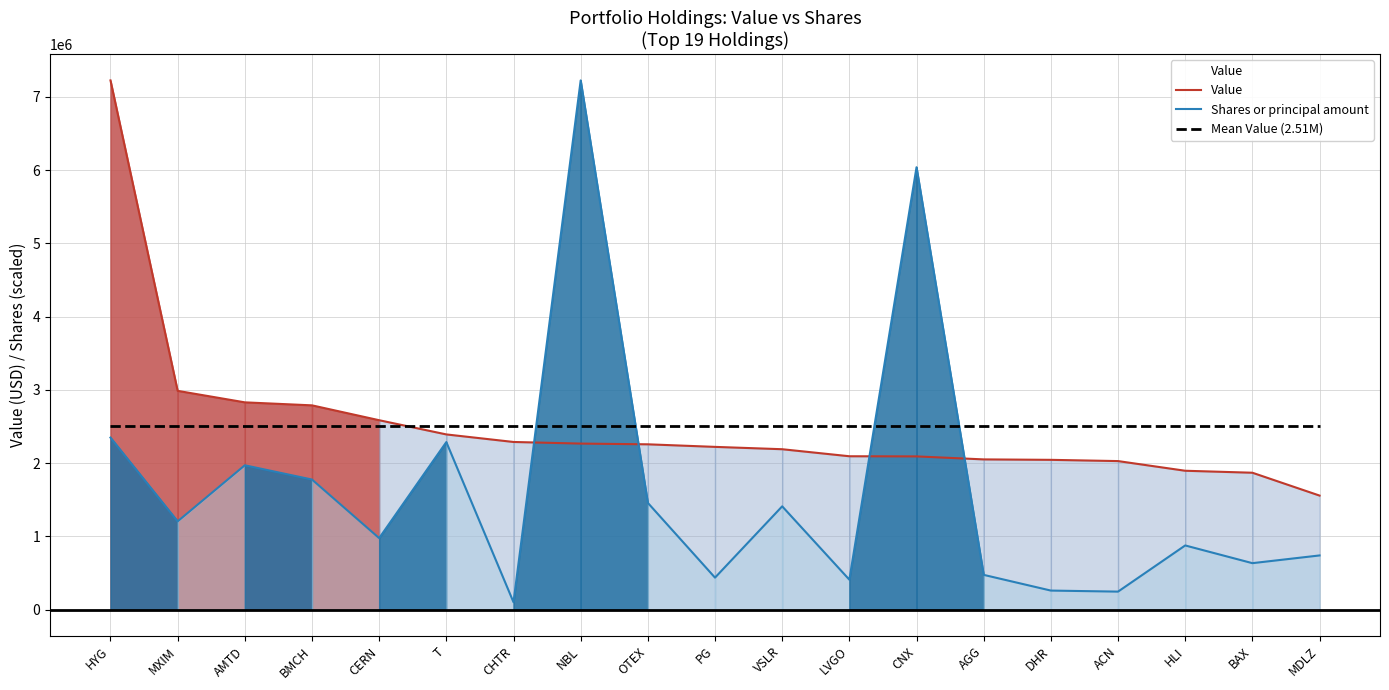

Is the value of Value at OTEX greater than the value of Shares or principal amount at BMCH?

Yes